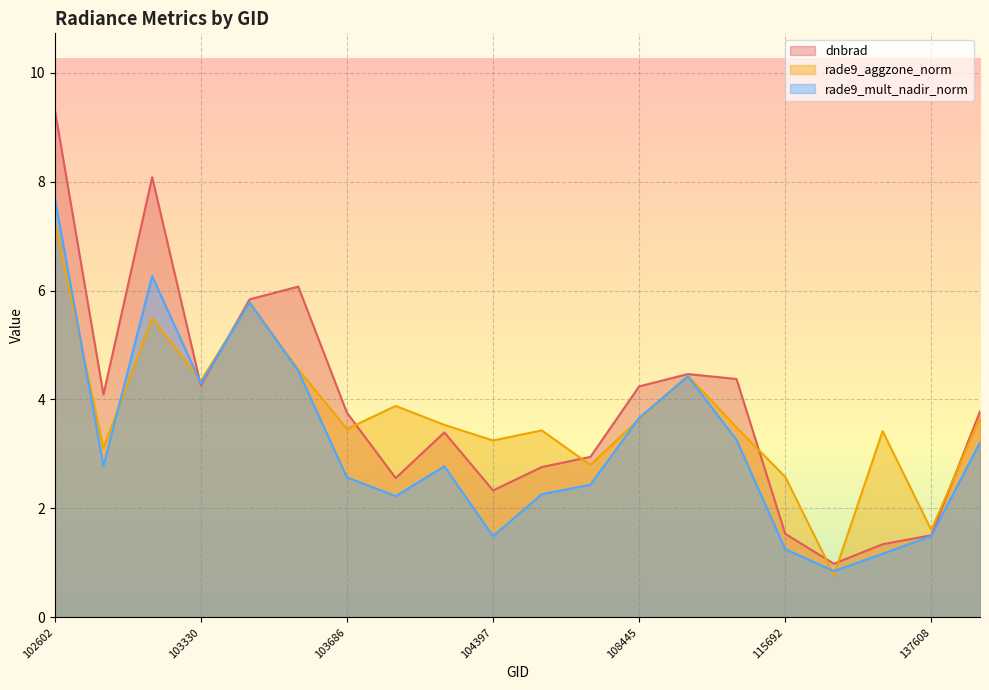

Count the number of data series in this chart.

3